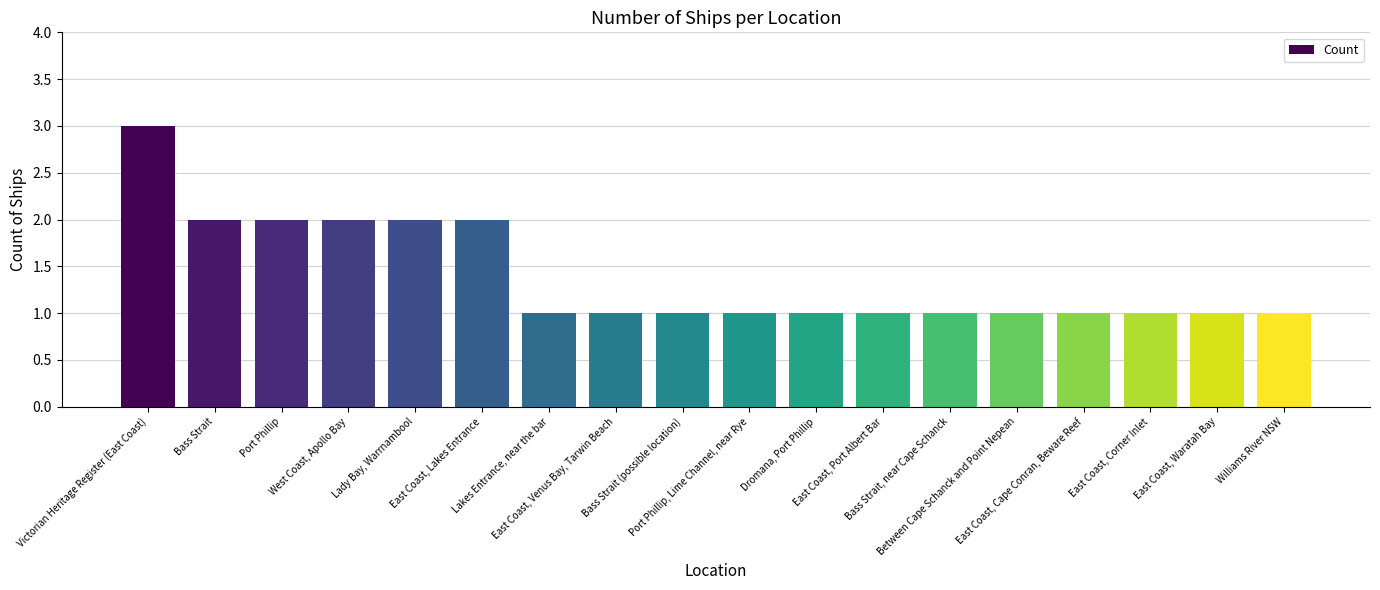

What is the label of the 14th bar from the right?

Lady Bay, Warrnambool